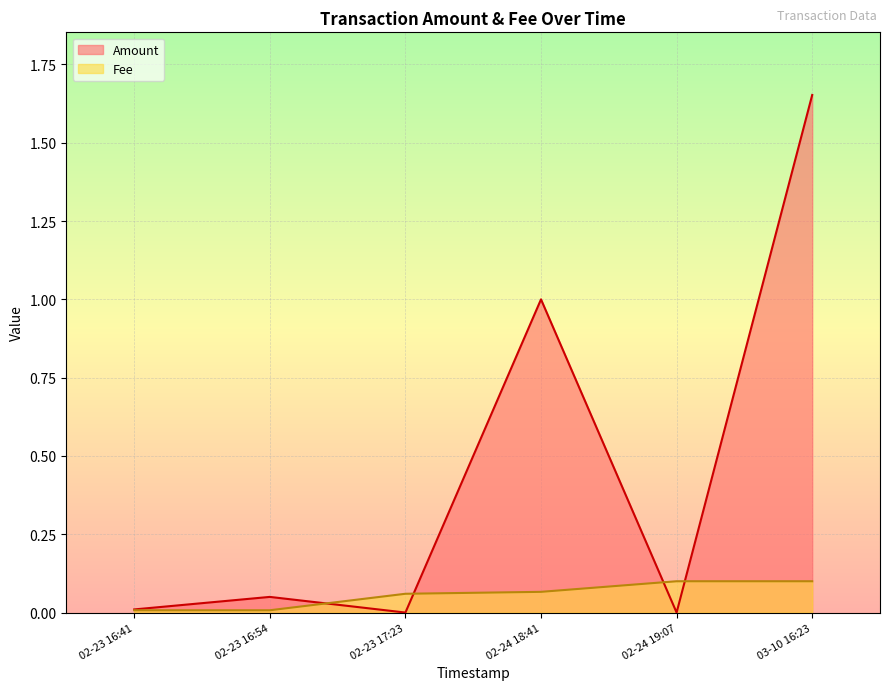

At which label does Amount reach its peak?

03-10 16:23